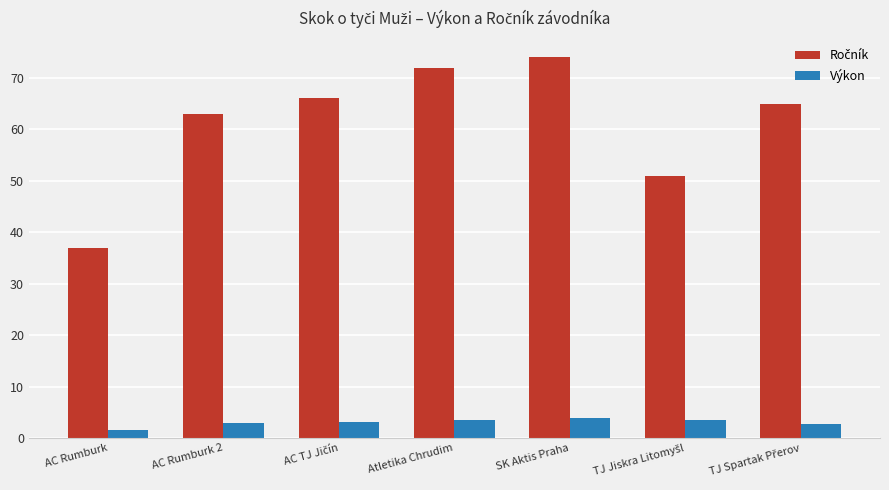

What is the spread (max minus min) of values at SK Aktis Praha?

70.2